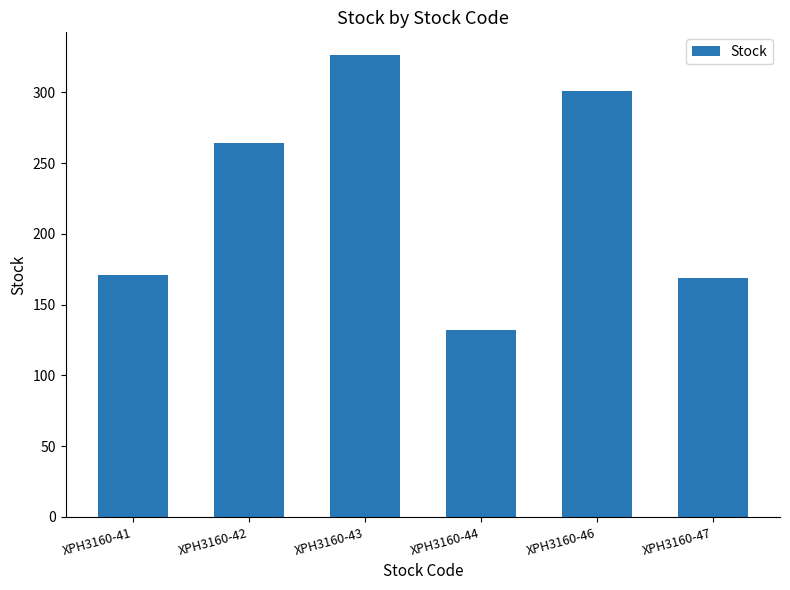

How many categories are shown in the chart?

6